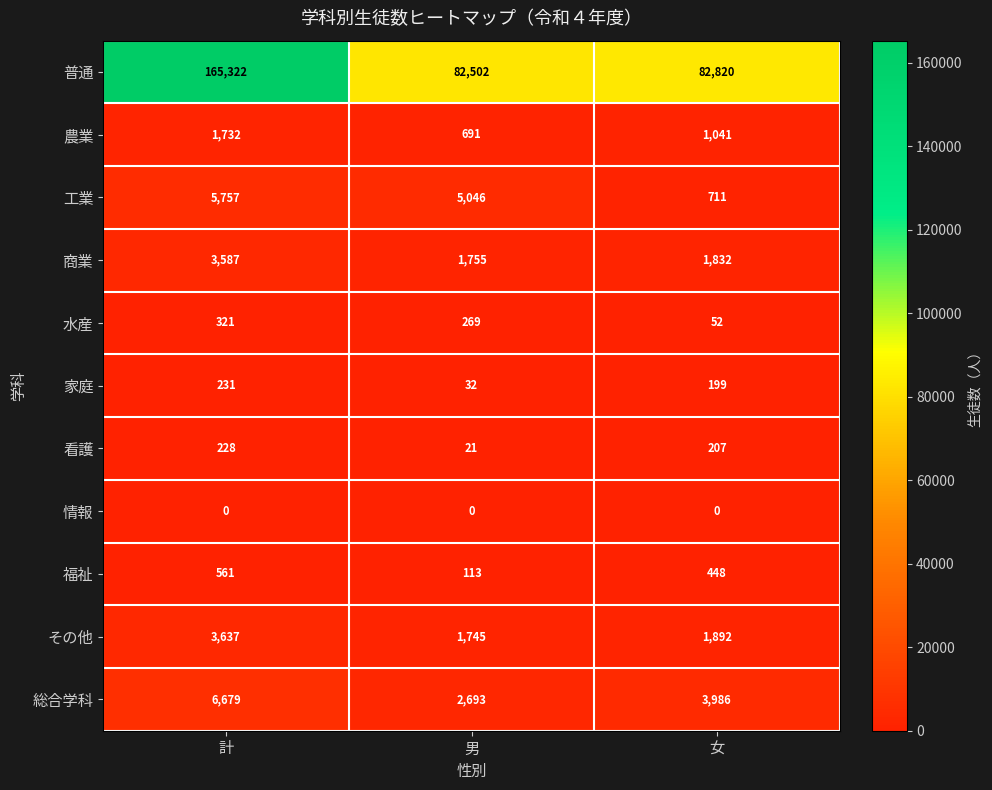

What is the spread (max minus min) of values at 計?

165322